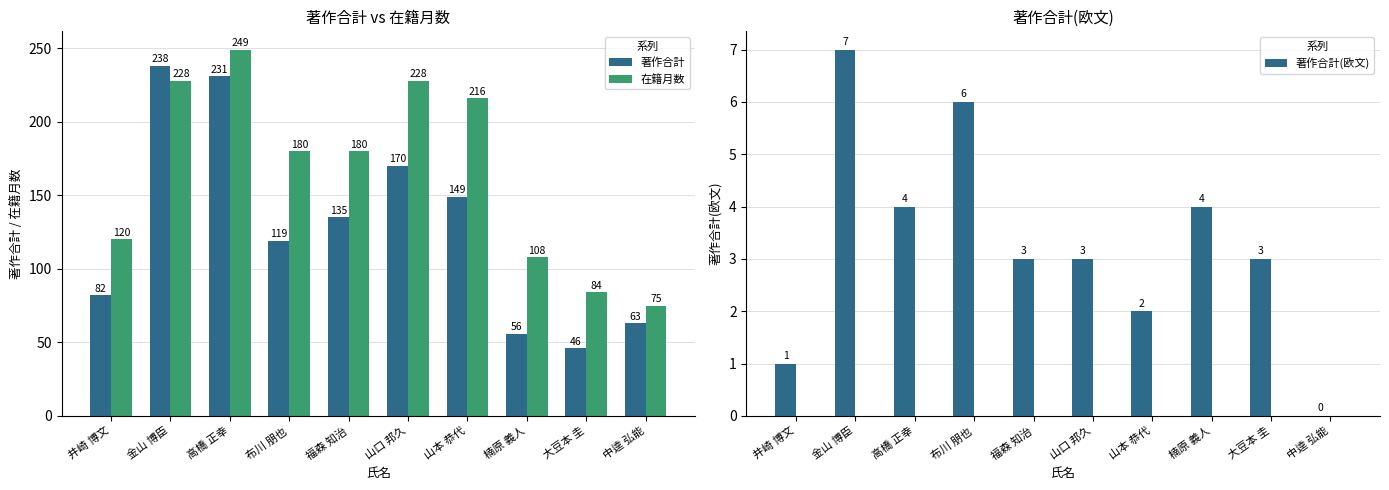

What is the total value across all series at 高橋 正幸?

484